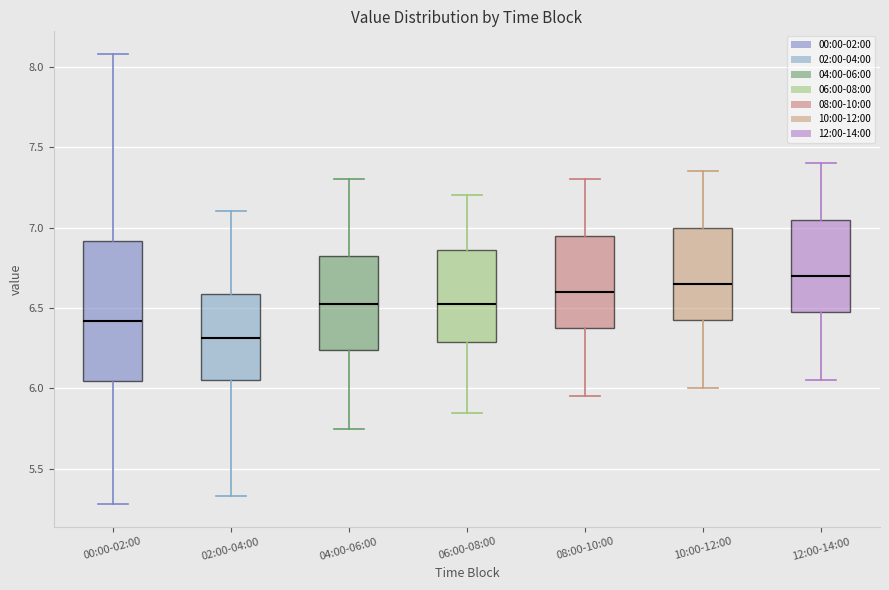

Reading left to right, transcribe this box plot: for each box, give where its median line is, the range the box spans, and where its two whiskers end, as read against the y-axis. The values are not printed on the chart, so give them approximately, as read against the axis.

00:00-02:00: median 6.40, box 6.05 to 6.90, whiskers 5.30 to 8.10
02:00-04:00: median 6.30, box 6.05 to 6.60, whiskers 5.35 to 7.10
04:00-06:00: median 6.55, box 6.25 to 6.85, whiskers 5.75 to 7.30
06:00-08:00: median 6.55, box 6.30 to 6.85, whiskers 5.85 to 7.20
08:00-10:00: median 6.60, box 6.40 to 6.95, whiskers 5.95 to 7.30
10:00-12:00: median 6.65, box 6.45 to 7.00, whiskers 6.00 to 7.35
12:00-14:00: median 6.70, box 6.50 to 7.05, whiskers 6.05 to 7.40